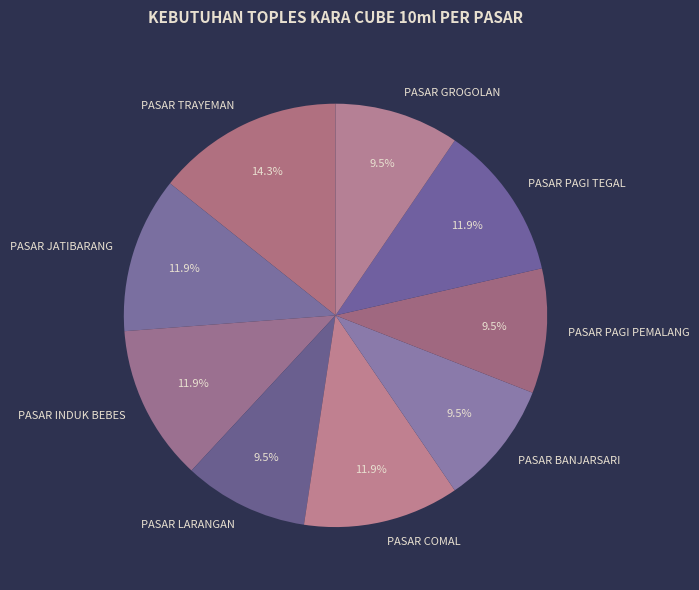

Which has a higher value, PASAR PAGI TEGAL or PASAR BANJARSARI?

PASAR PAGI TEGAL